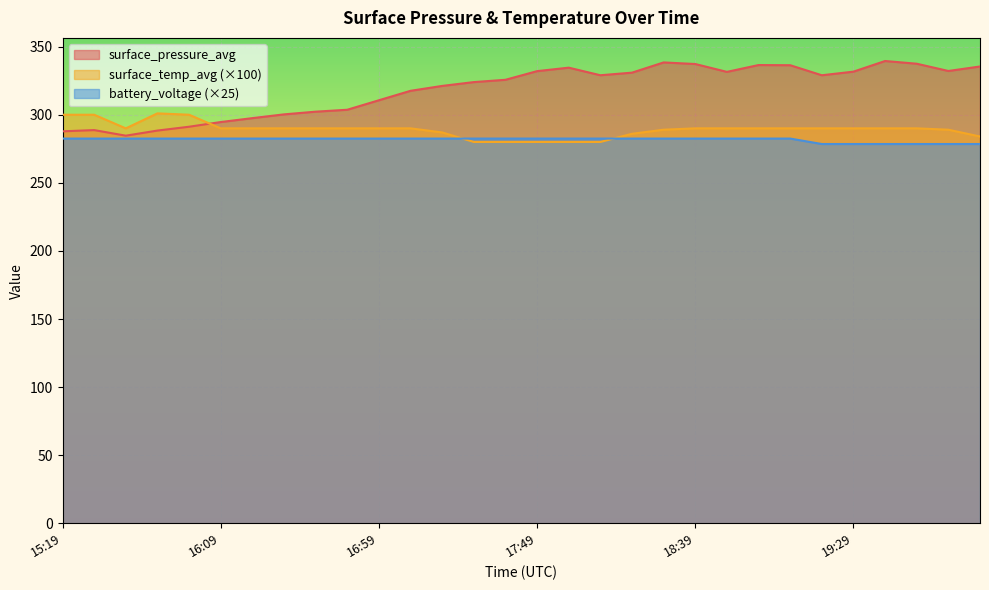

At how many categories does at least one series exceed 311?

19